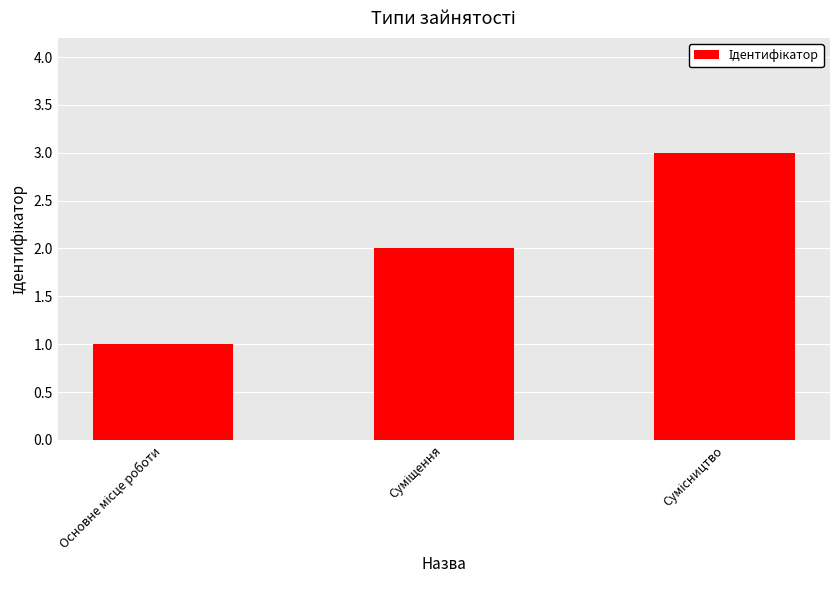

What is the greatest value displayed?

3